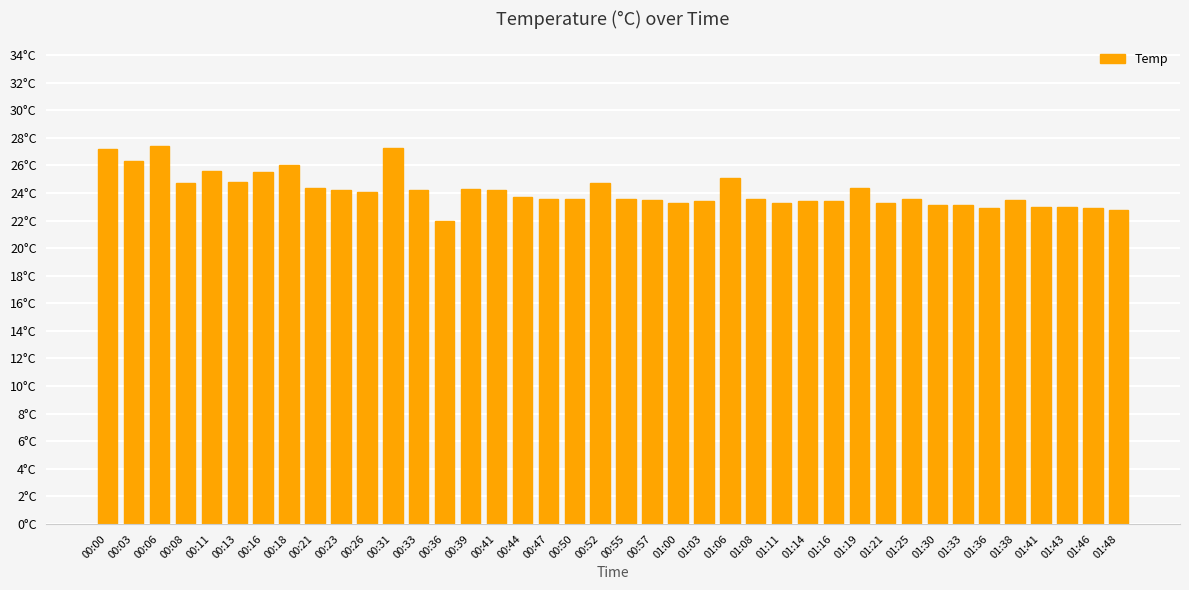

What is the difference between the values at 01:25 and 01:14?

0.2